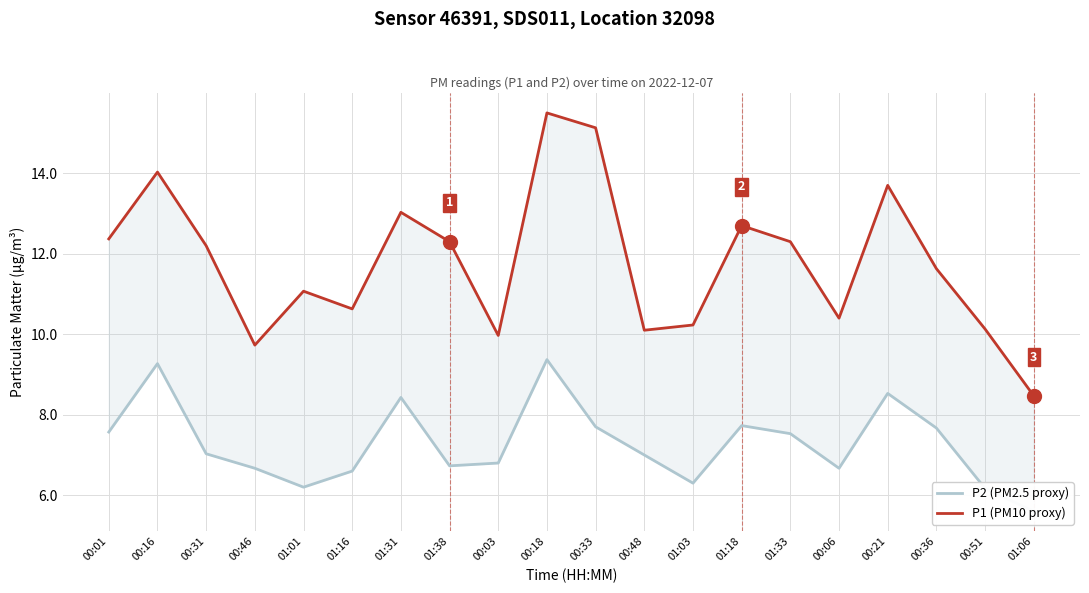

What are all the series names shown in the legend?

P2 (PM2.5 proxy), P1 (PM10 proxy)